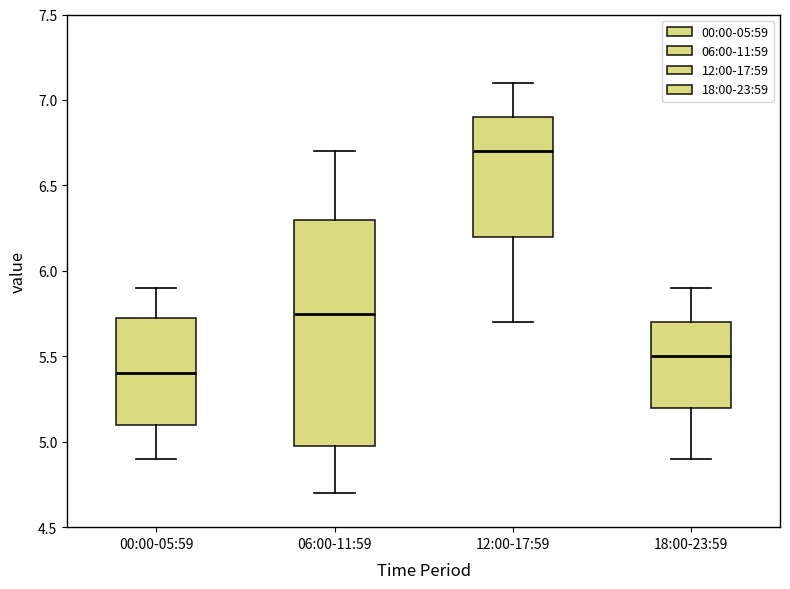

Where does the median line of the box for 00:00-05:59 sit on the y-axis? The values are not printed on the chart, so give them approximately, as read against the axis.

5.40